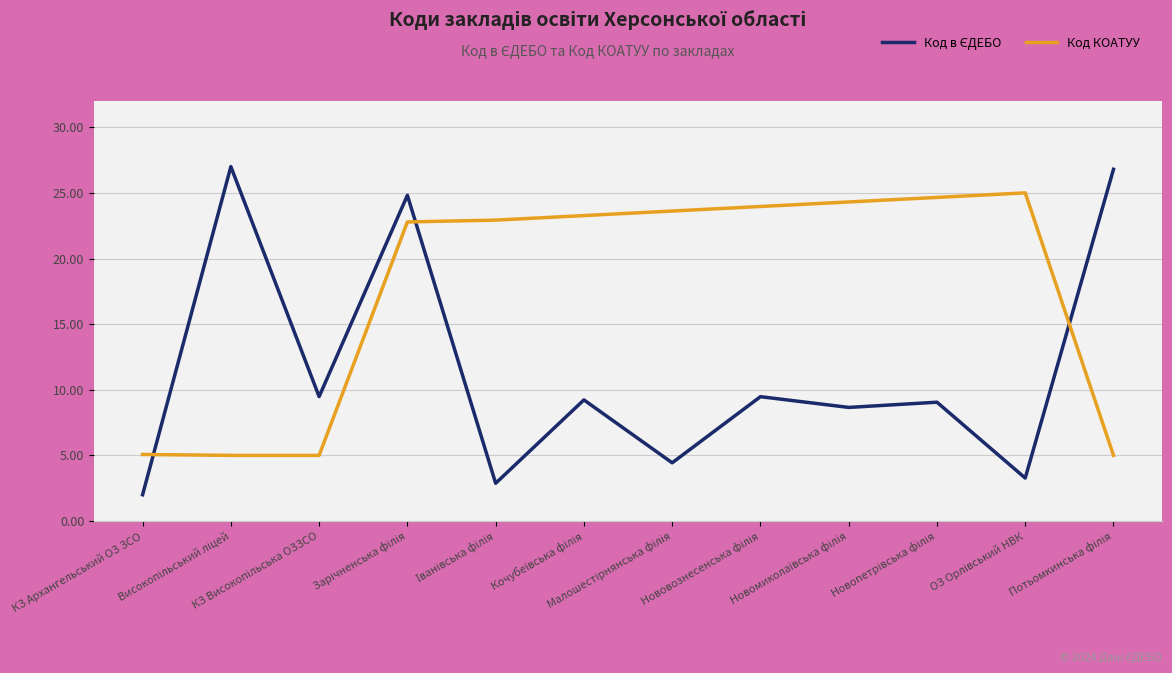

What is the difference between the maximum and minimum values in the Код КОАТУУ series?

20.0